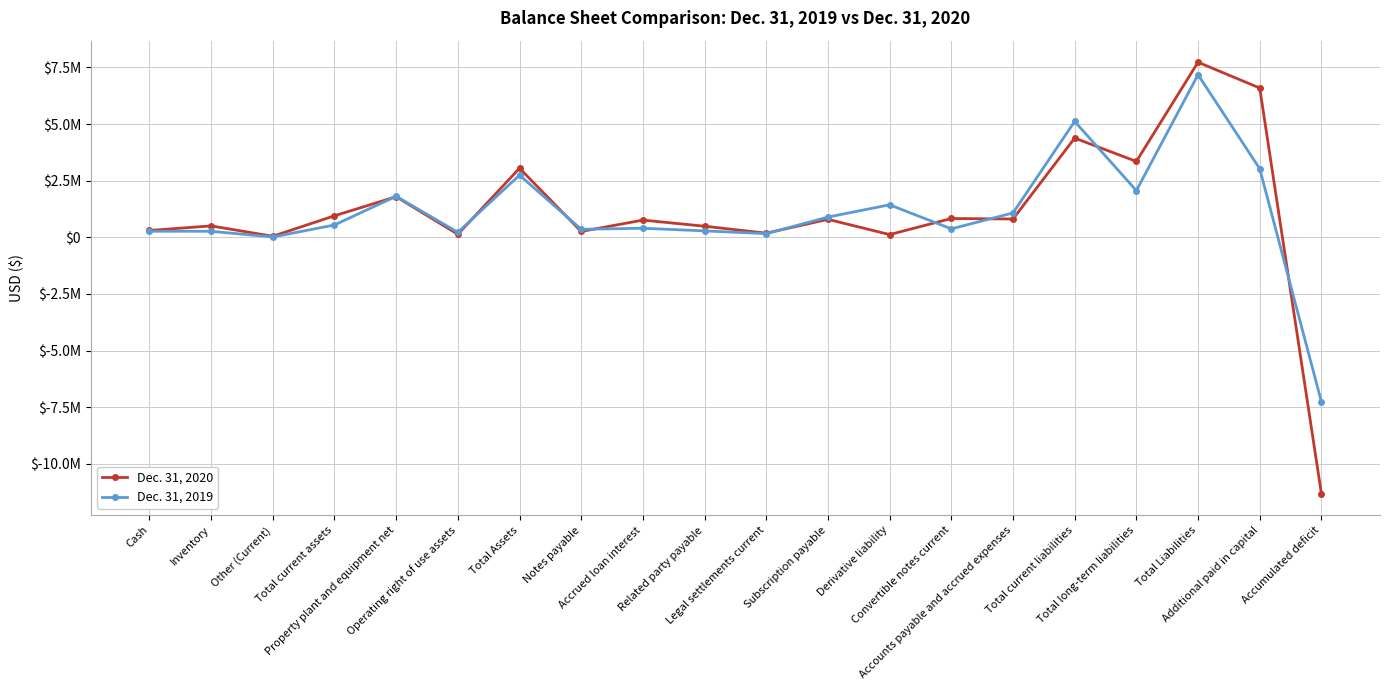

At which category does Dec. 31, 2020 reach its first local valley?

Other (Current)